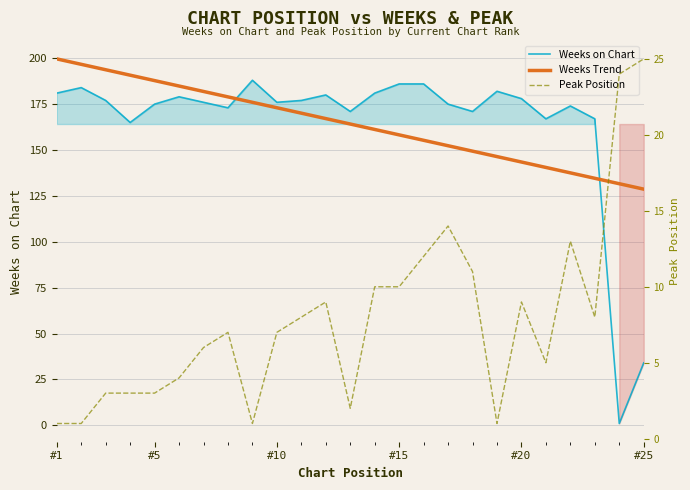

What is the difference between the maximum and minimum values in the Peak Position series?

24.0